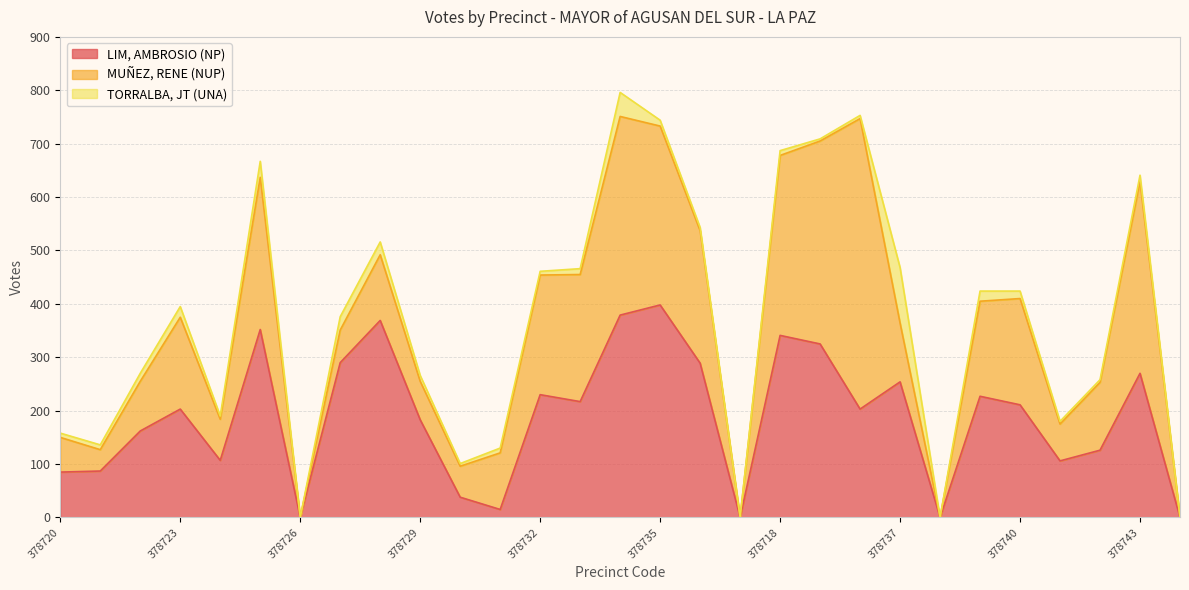

What is the label of the 1st point from the left?

378720